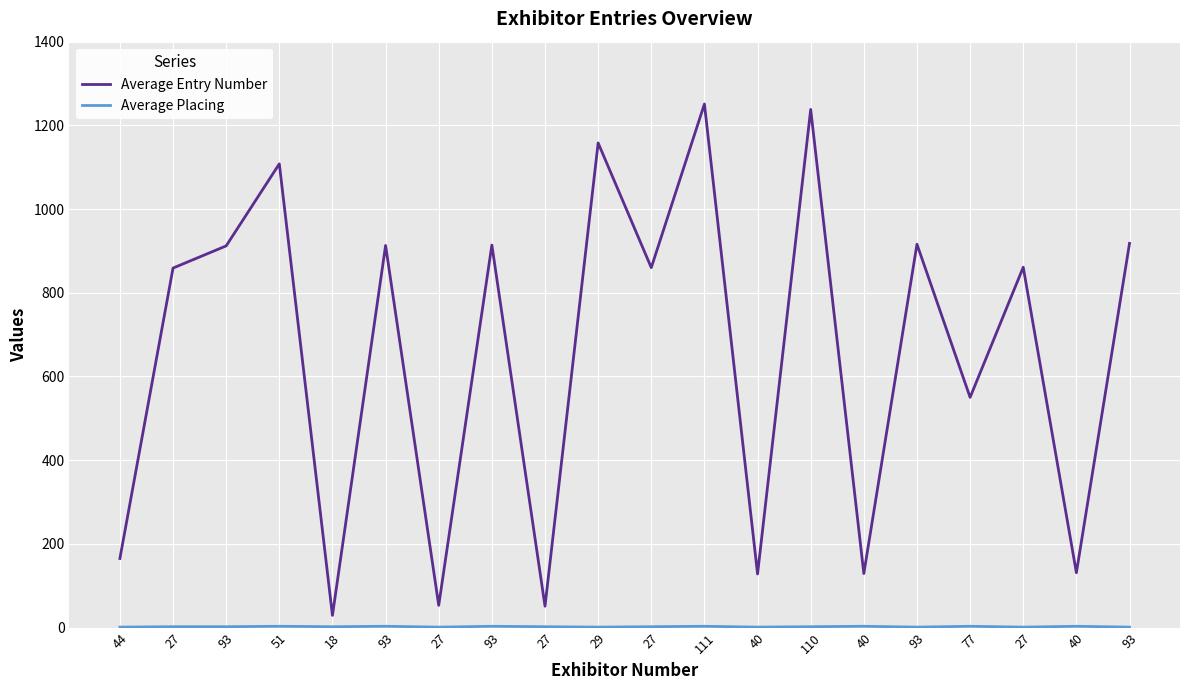

Rank the categories by Average Entry Number value from lowest to highest.

18, 27, 27, 40, 40, 40, 44, 77, 27, 27, 27, 93, 93, 93, 93, 93, 51, 29, 110, 111